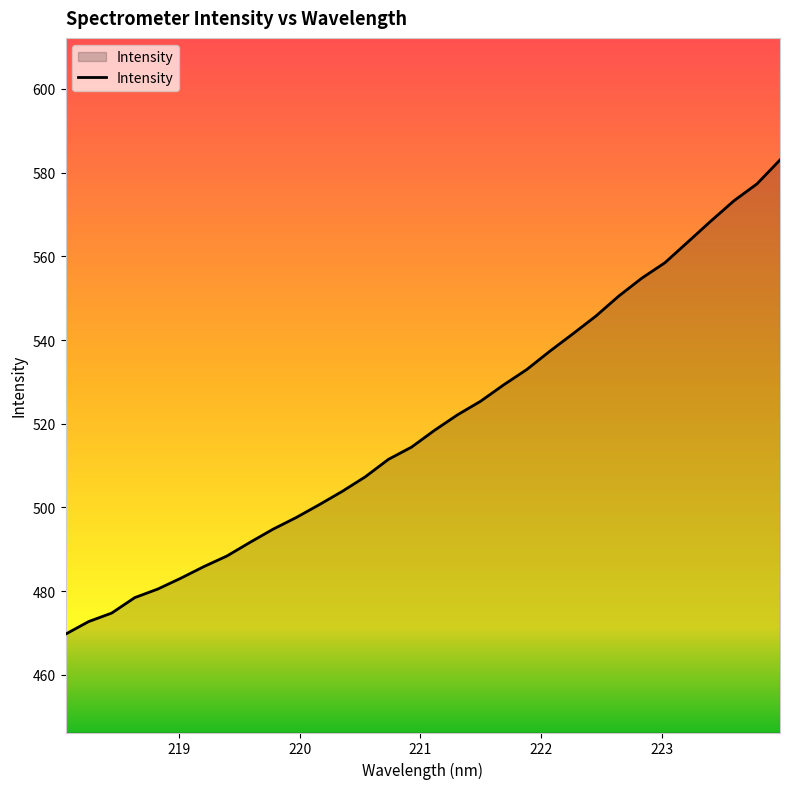

Reading left to right, transcribe all the data shown in this chart.

469.7	472.7	474.8	478.5	480.5	483.1	485.9	488.4	491.7	494.8	497.6	500.7	503.9	507.3	511.5	514.4	518.4	522.1	525.4	529.3	532.9	537.3	541.5	545.7	550.5	554.8	558.5	563.4	568.4	573.3	577.3	583.0